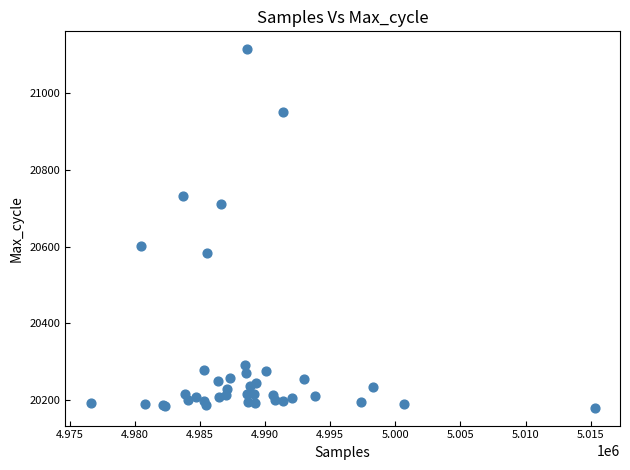

What Y value in the scatter plot is closest to 20647?

20602